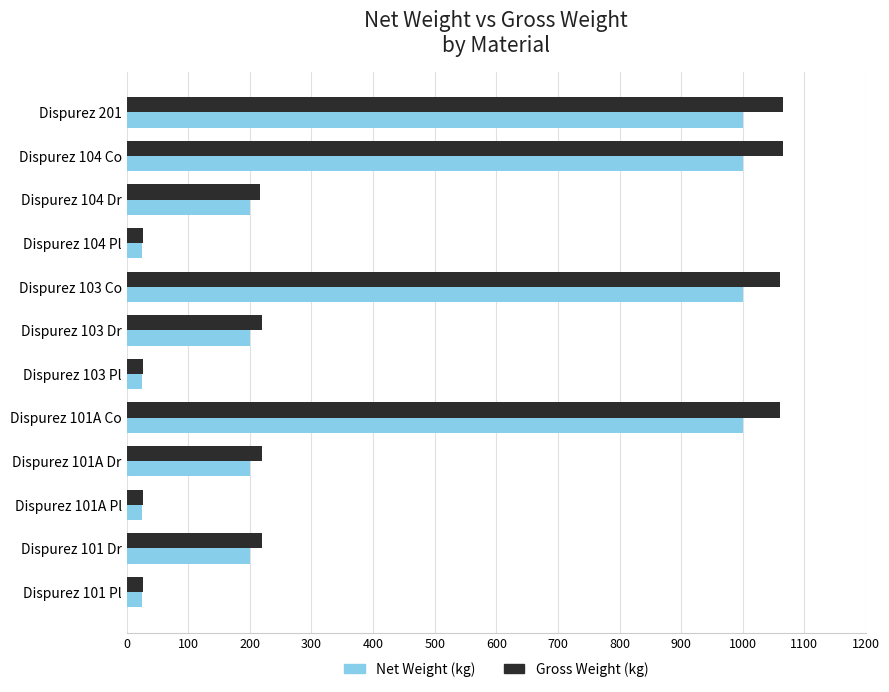

List the series in order of their peak value, lowest first.

Net Weight (kg), Gross Weight (kg)